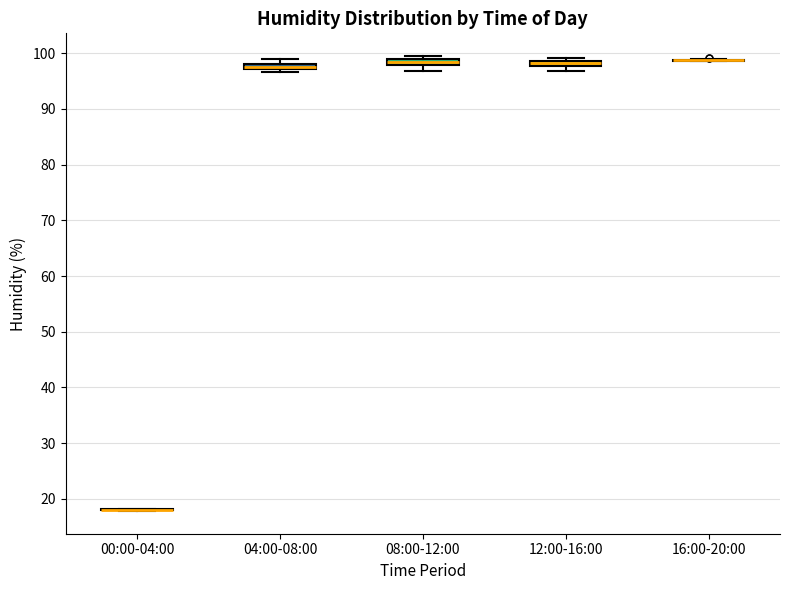

Where is the lower edge of the box for 04:00-08:00 on the y-axis? The values are not printed on the chart, so give them approximately, as read against the axis.

97